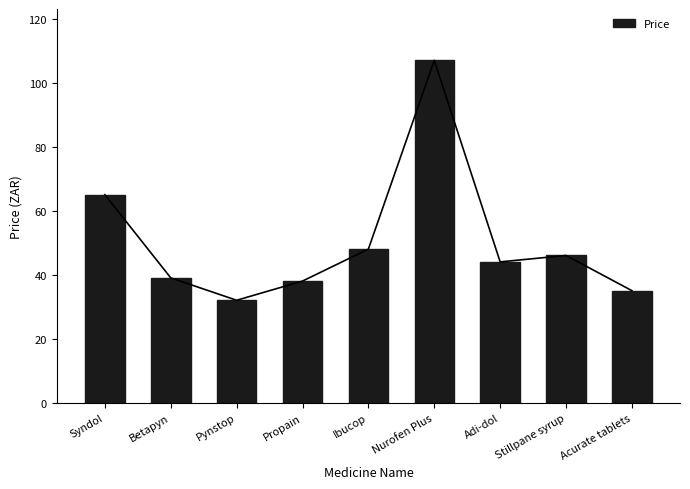

What position from the left is Betapyn?

2